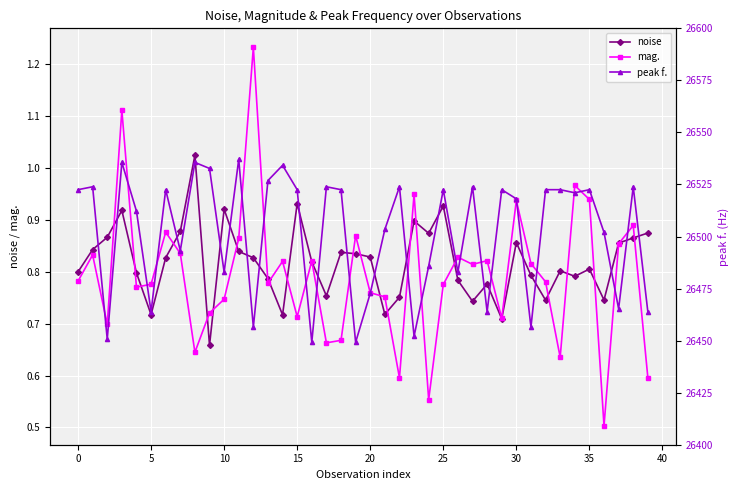

At which category does noise reach its first local valley?

5